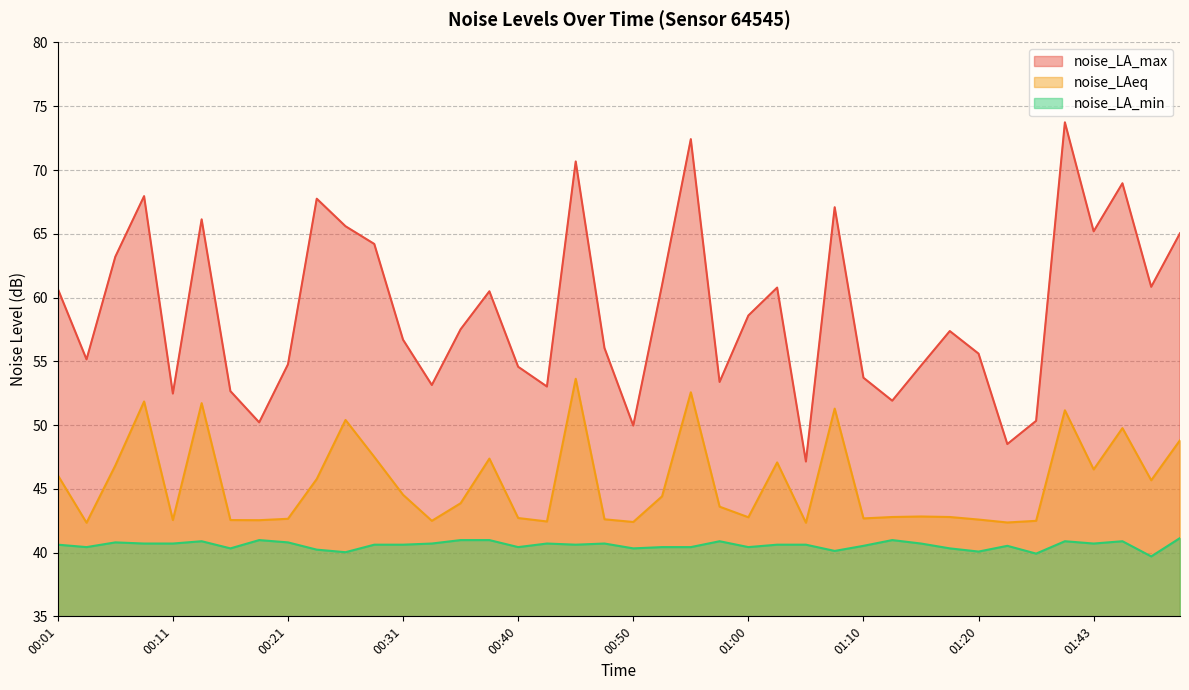

What value does the noise_LA_min series have at 00:26?

40.0